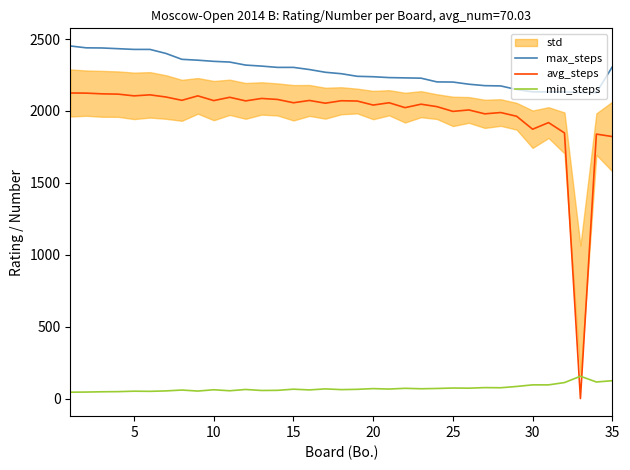

What is the highest value of the max_steps series?

2452